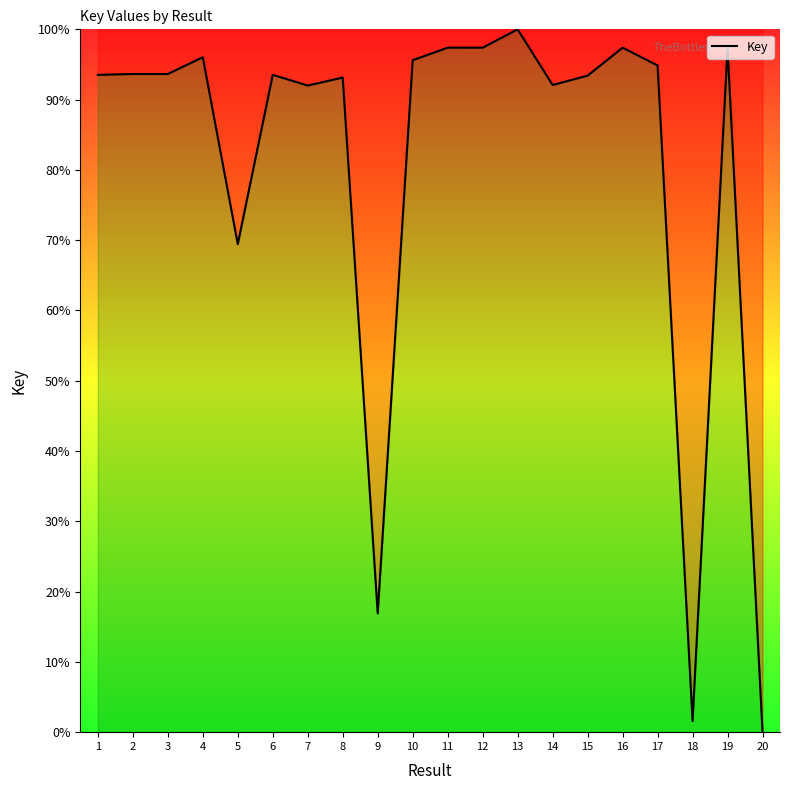

What is the difference between the values at 15 and 4?

2.6